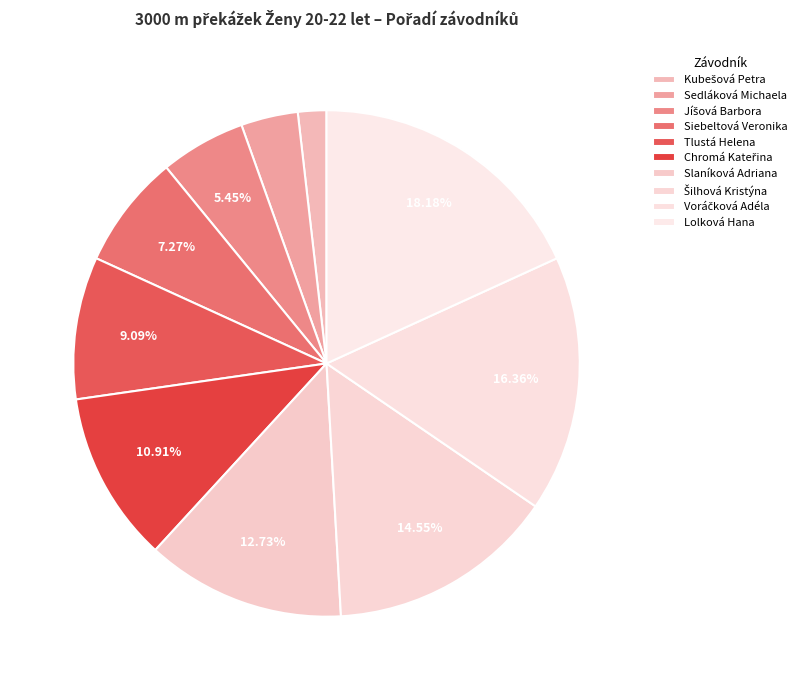

Rank the categories by value from highest to lowest.

Lolková Hana, Voráčková Adéla, Šilhová Kristýna, Slaníková Adriana, Chromá Kateřina, Tlustá Helena, Siebeltová Veronika, Jíšová Barbora, Sedláková Michaela, Kubešová Petra